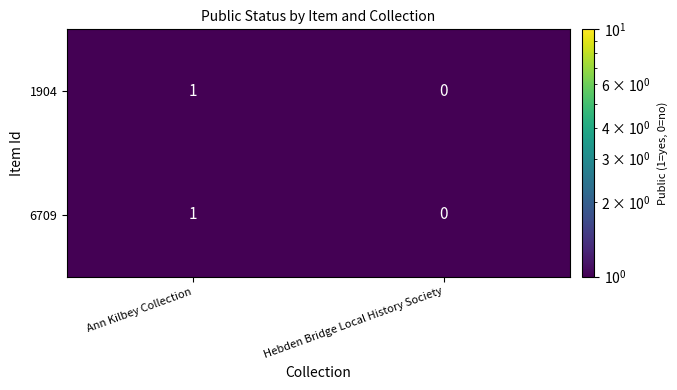

At which category is the sum across all series the highest?

Ann Kilbey Collection